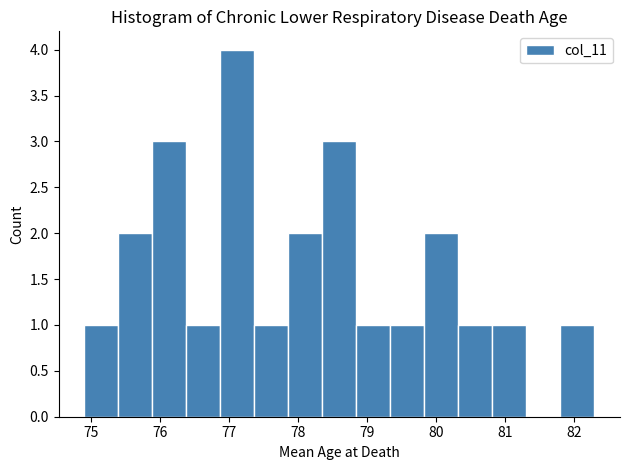

Over which range of the x-axis is the bar tallest?

76.9 to 77.4